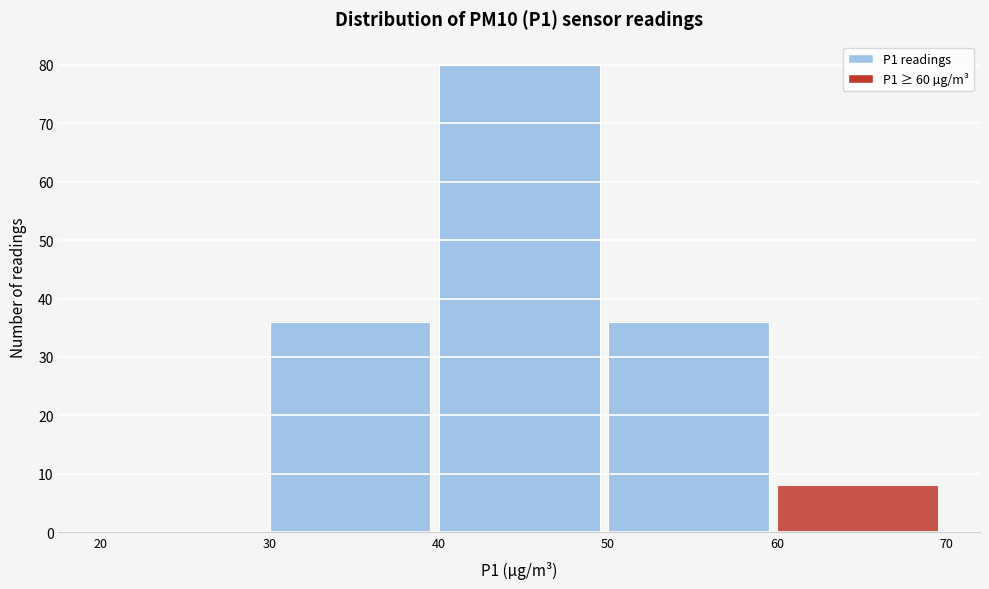

What is the height of the bar covering 50 to 60 on the x-axis? The values are not printed on the chart, so give them approximately, as read against the axis.

36